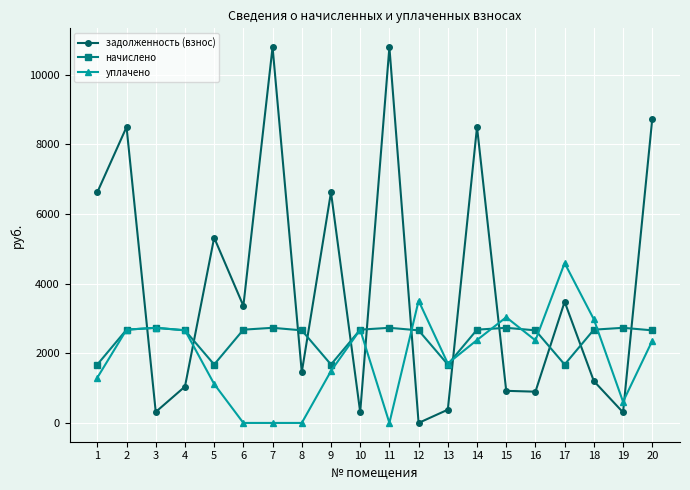

List the series in order of their overall mean, lowest first.

уплачено, начислено, задолженность (взнос)